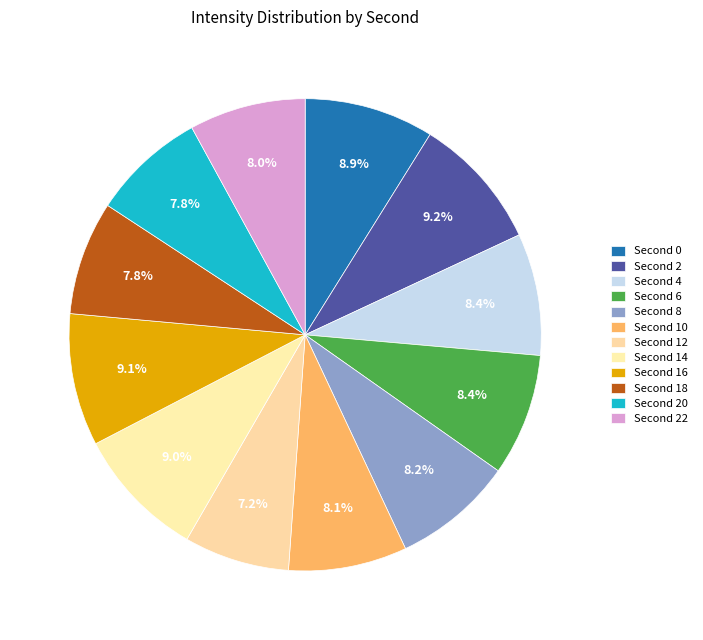

How many segments does this pie chart have?

12